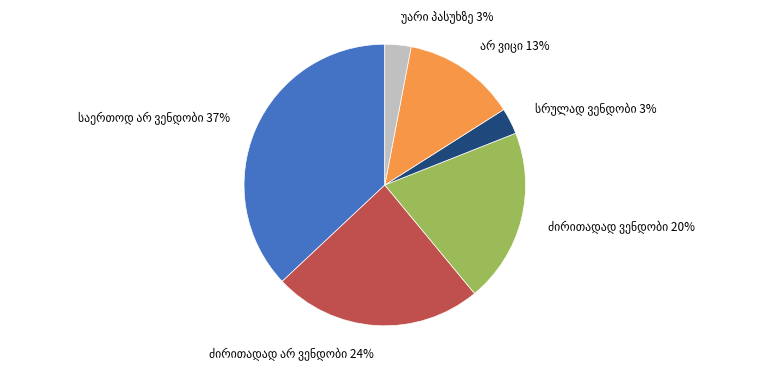

Does any single category account for the majority?

No